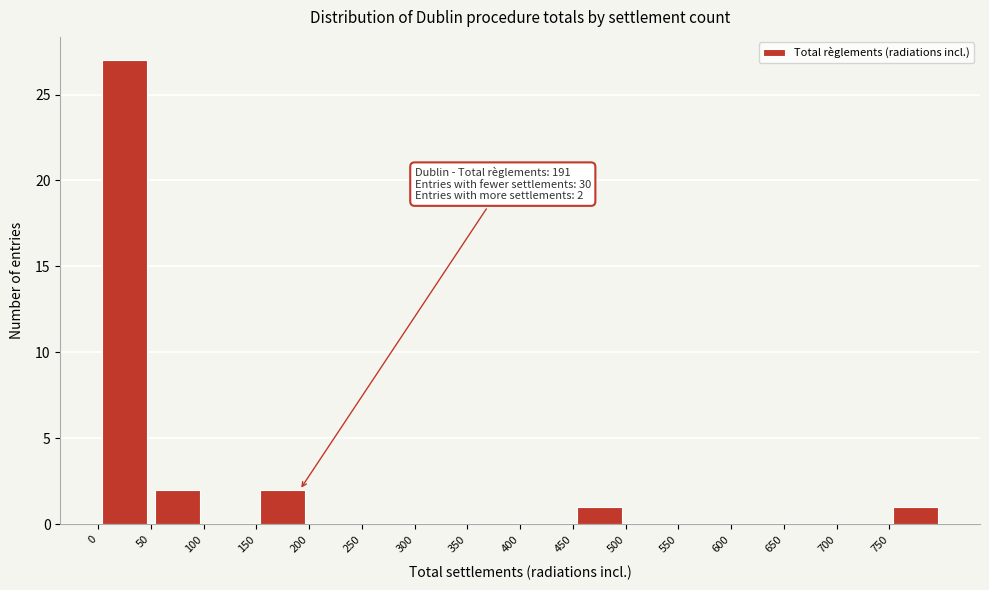

Over which range of the x-axis is the bar tallest?

0 to 50